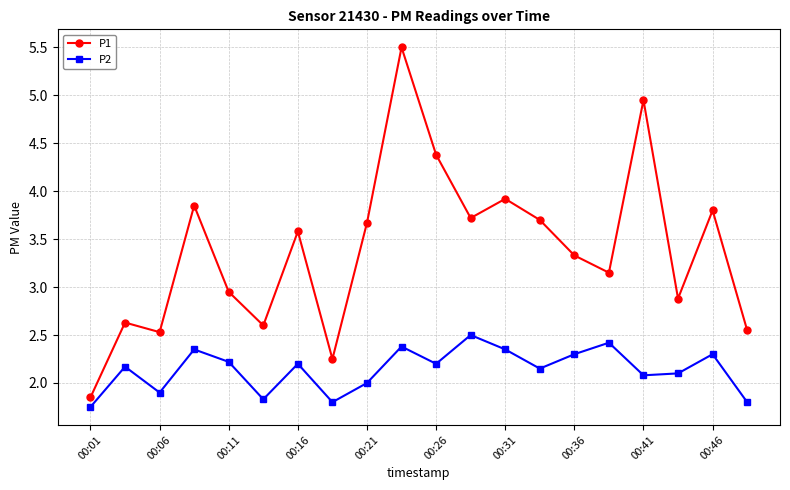

What is the maximum value for P1?

5.5